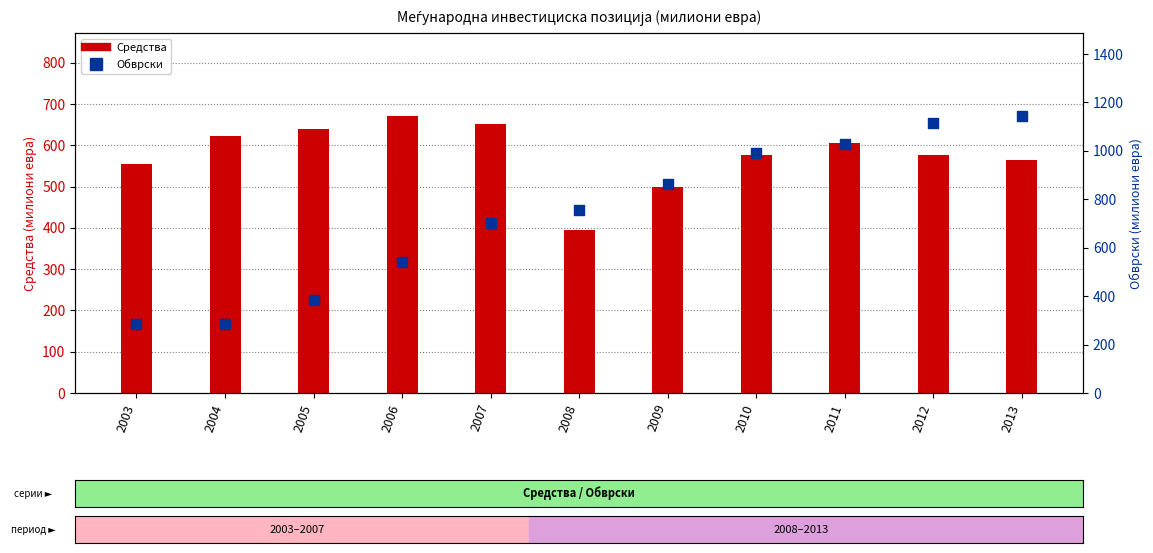

Is the value of Обврски at 2007 greater than the value of Средства at 2011?

Yes